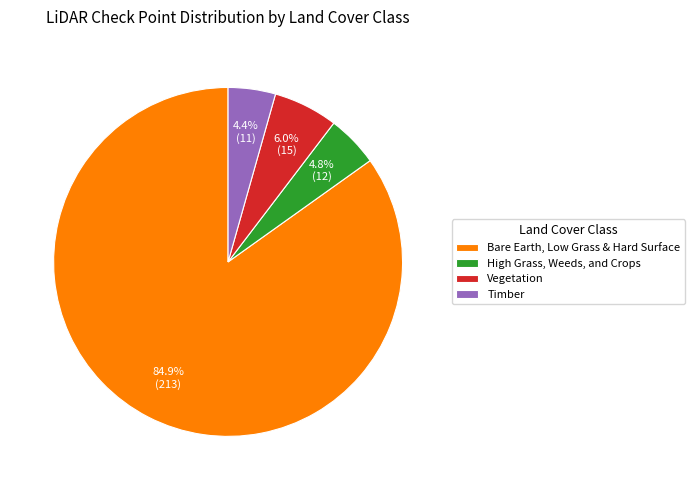

Which category has the biggest portion of the pie?

Bare Earth, Low Grass & Hard Surface